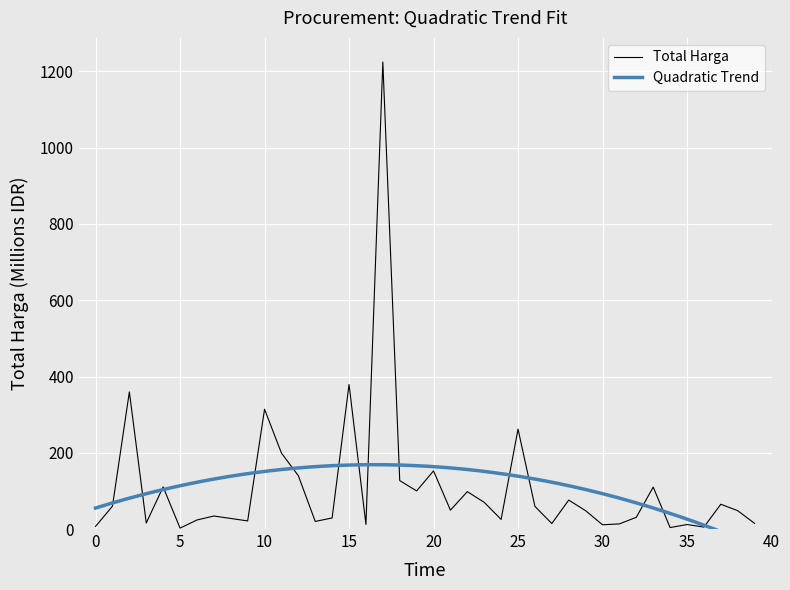

Reading left to right, extract all data points from this chart.

6.9	59.9	359.5	15.8	110.4	2.4	23.7	34.1	27.7	21.2	314.1	199.2	139.8	19.9	29.0	379.1	12.0	1224.7	127.0	100.0	152.5	49.5	98.0	70.0	25.2	262.1	59.4	14.4	75.9	48.1	11.1	13.4	30.8	110.0	3.8	11.8	5.1	65.0	48.1	14.8